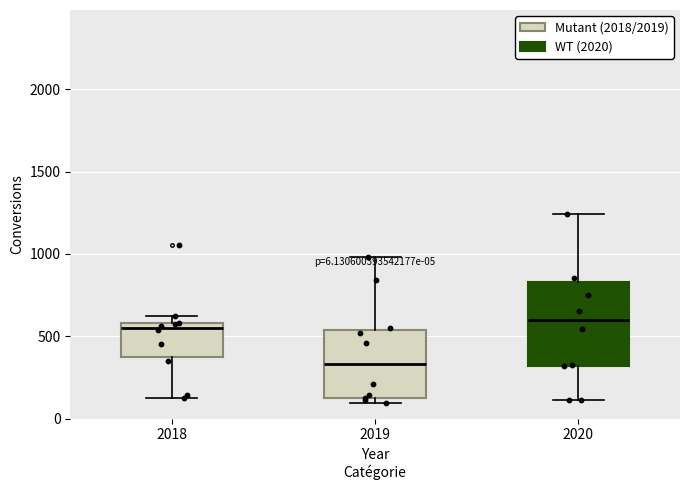

Comparing the boxes themselves (not the whiskers), which one is the tallest?

2020